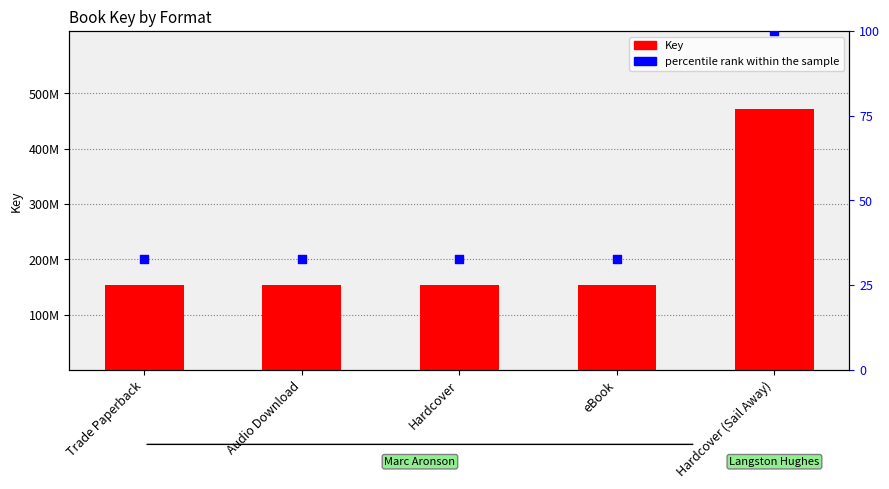

Which series contains the lowest Y value?

percentile rank within the sample